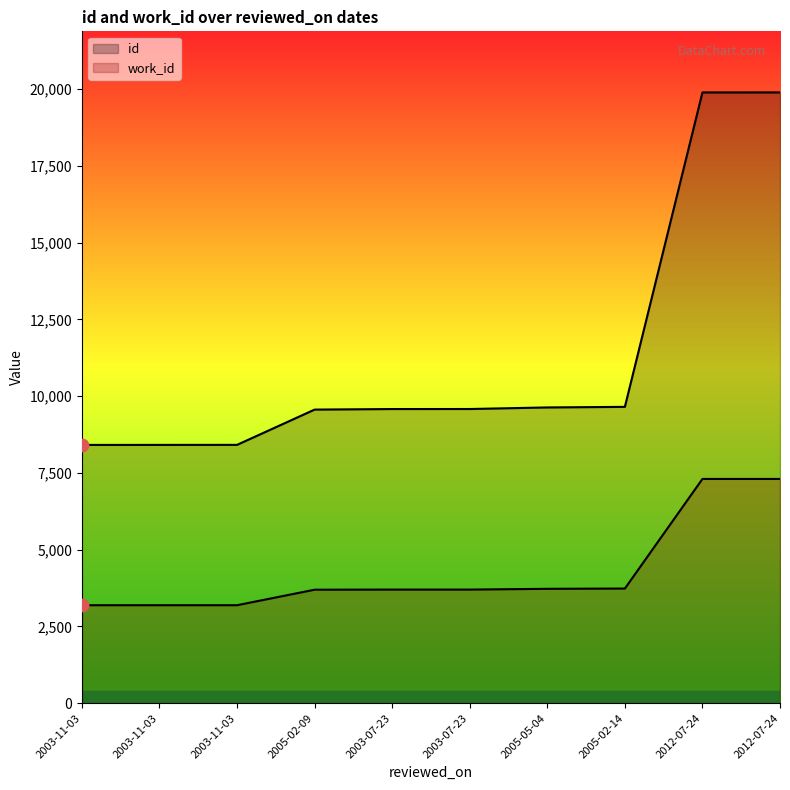

At how many categories does at least one series exceed 11662?

2